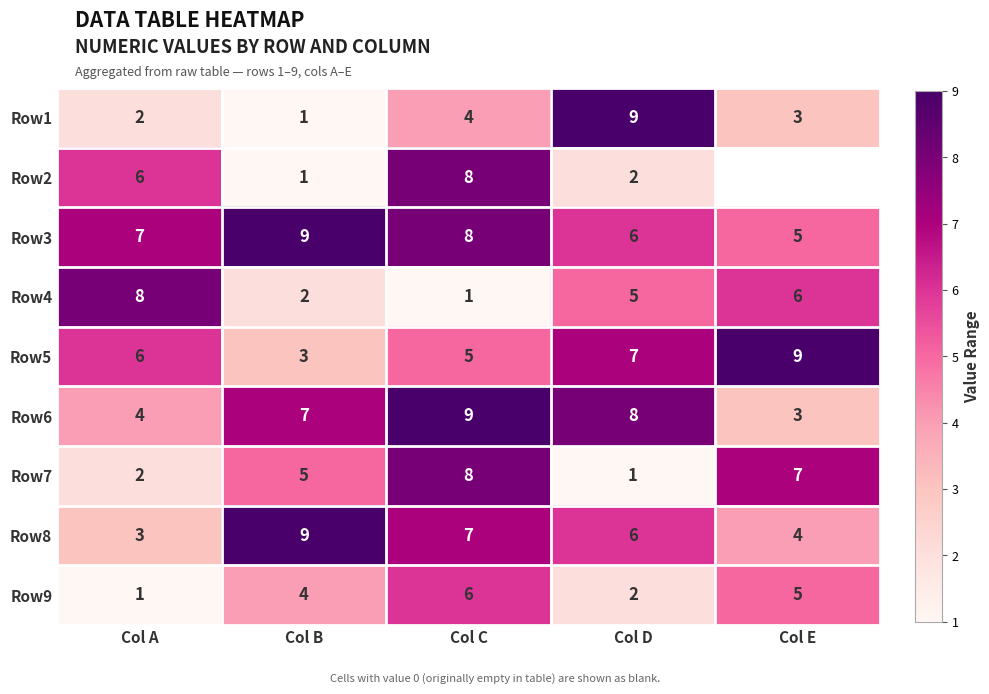

Is the value of Row6 at Col B greater than the value of Row3 at Col D?

Yes